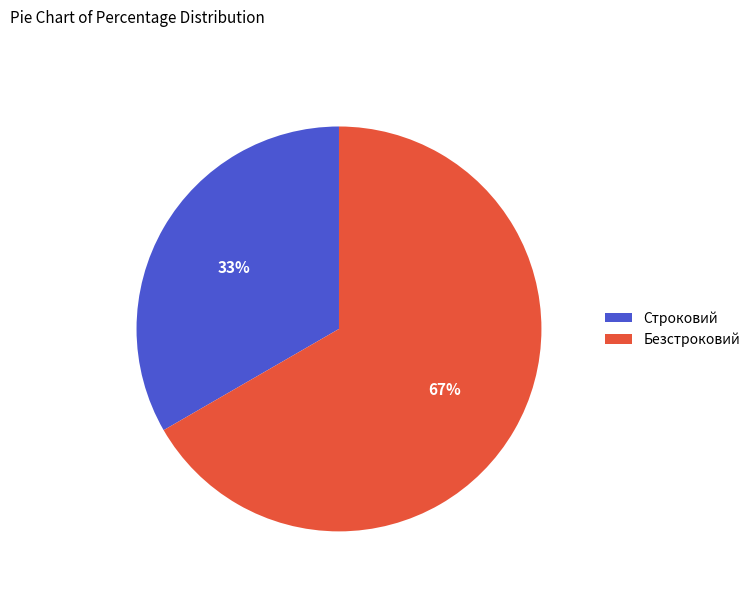

Which slice represents more than half of the pie?

Безстроковий